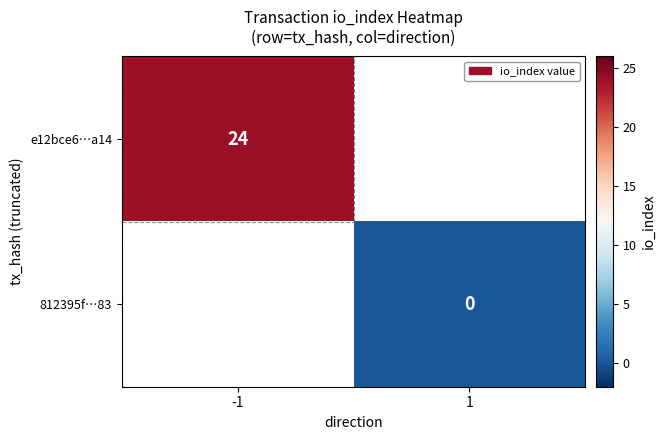

Is the value of 812395f…83 at 1 greater than the value of e12bce6…a14 at -1?

No